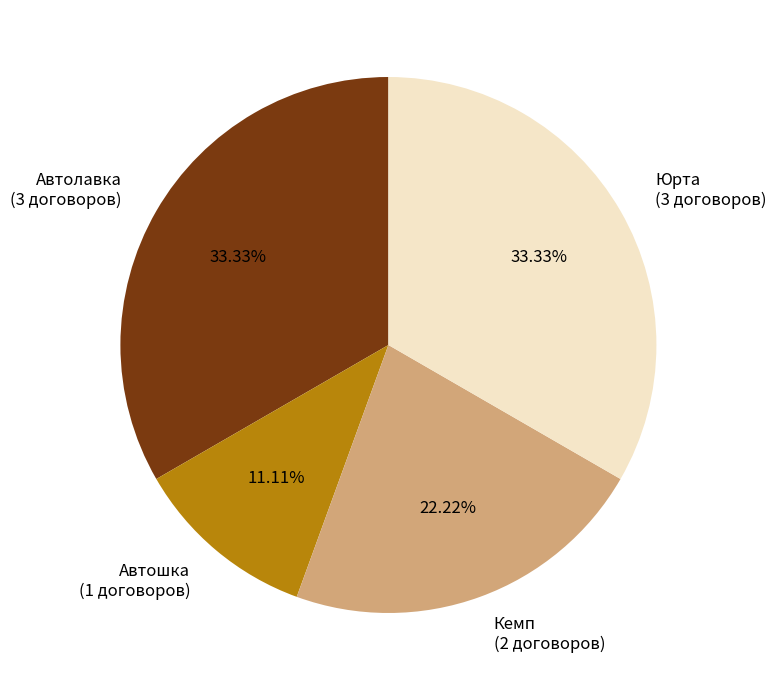

Do Юрта (3 договоров) and Автолавка (3 договоров) together represent more than half of the pie?

Yes